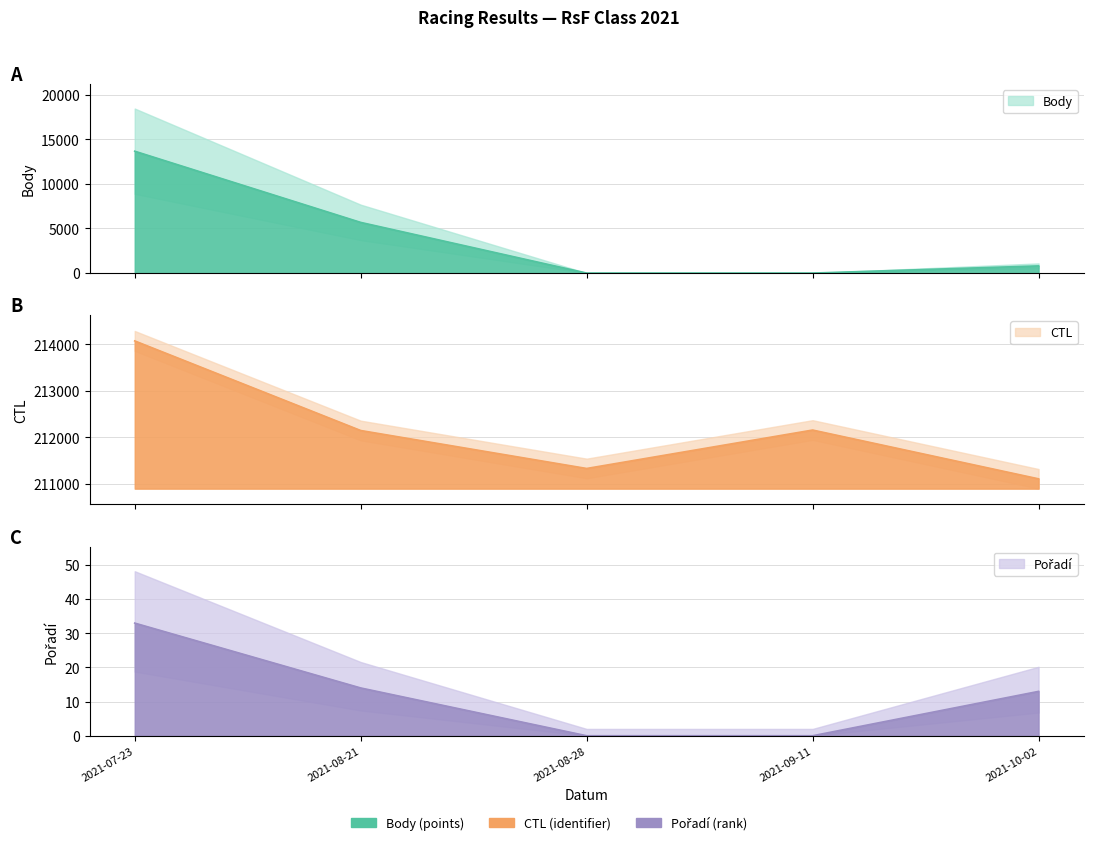

How many values in the Pořadí series are below 13?

2